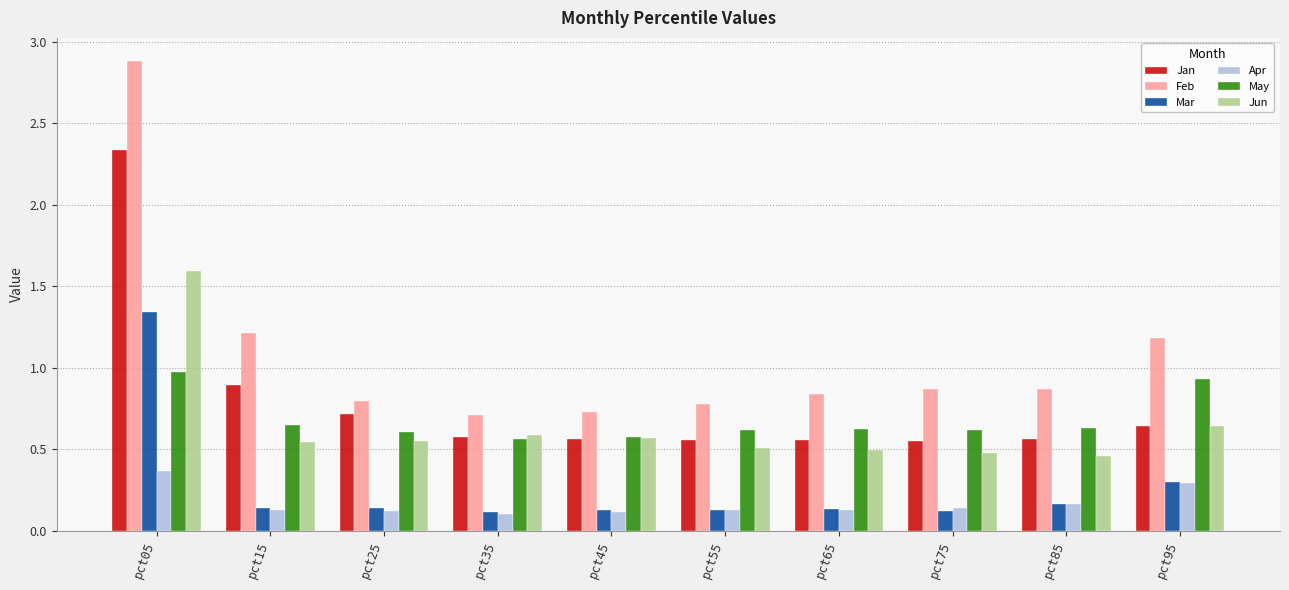

At pct05, list the series in order from smallest to largest.

Apr, May, Mar, Jun, Jan, Feb